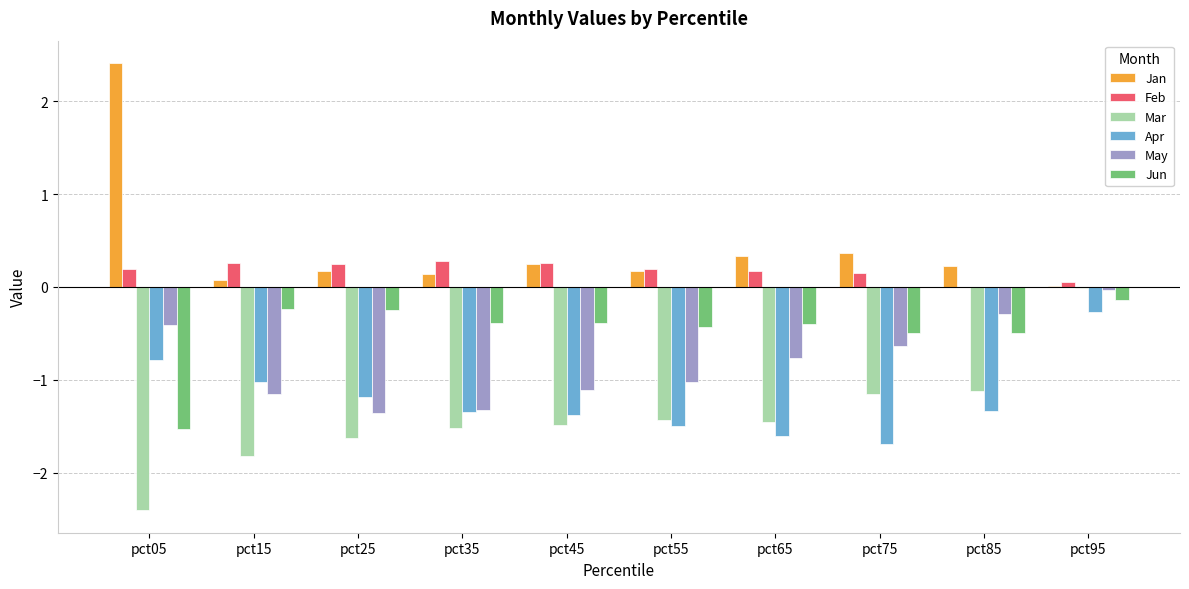

At which category does the chart reach its peak across all series?

pct05